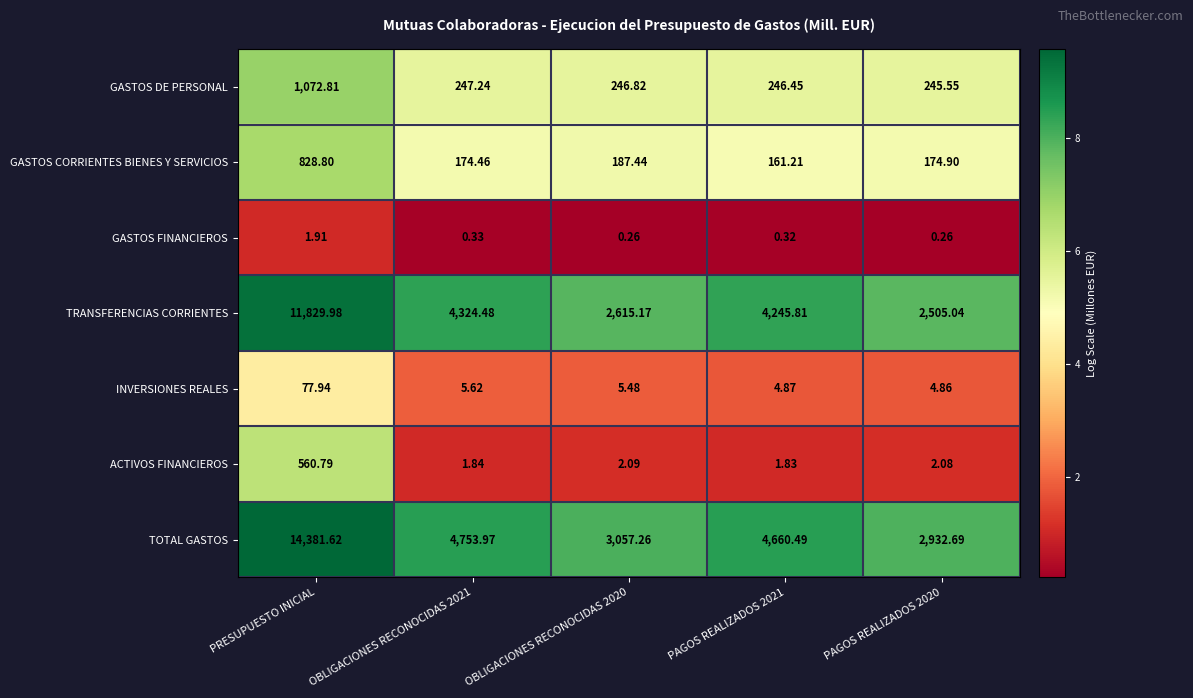

Which series has the largest total across all categories?

TOTAL GASTOS